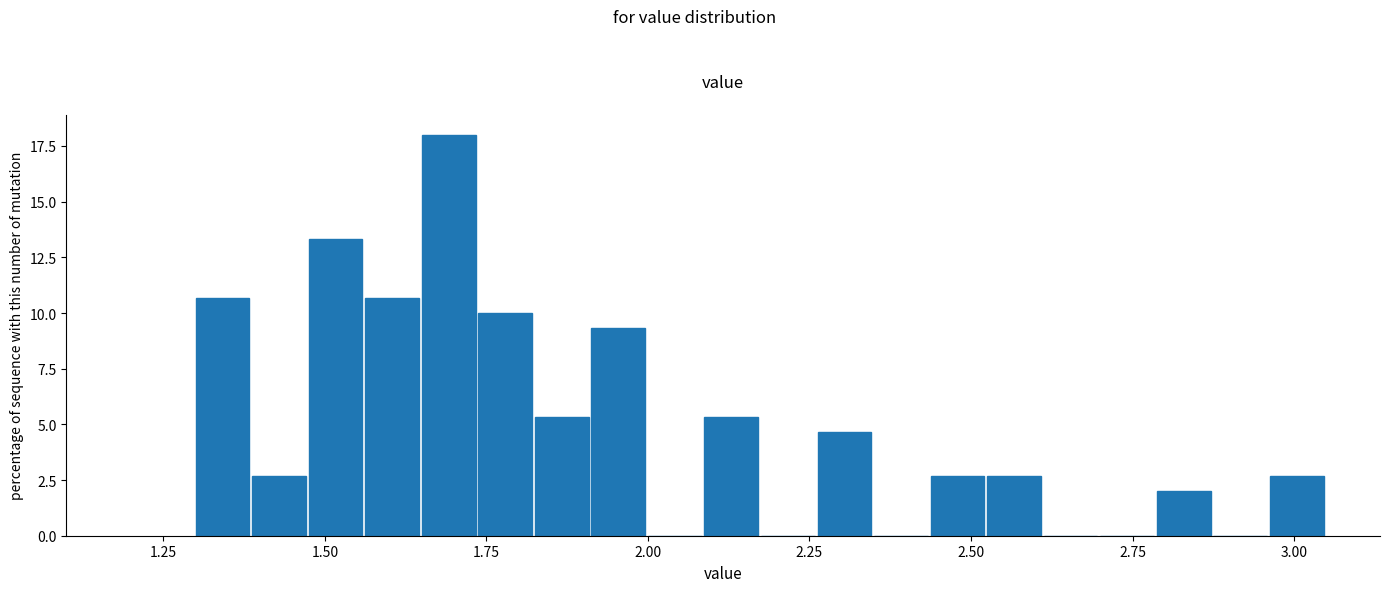

Read against the x-axis, roughly where is the centre of the tallest bar?

1.70